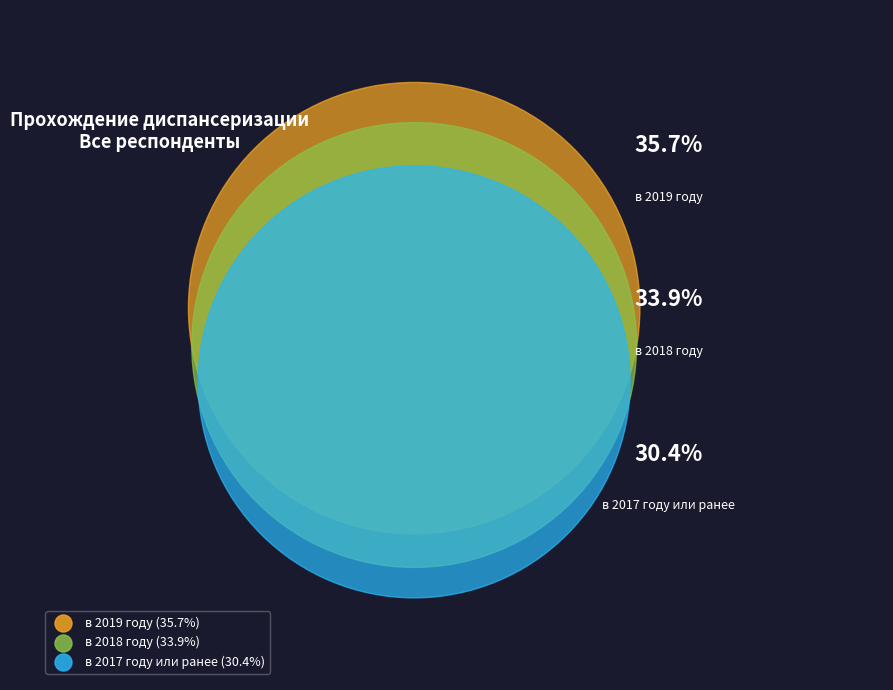

To the nearest percent, what is the average slice percentage?

33%